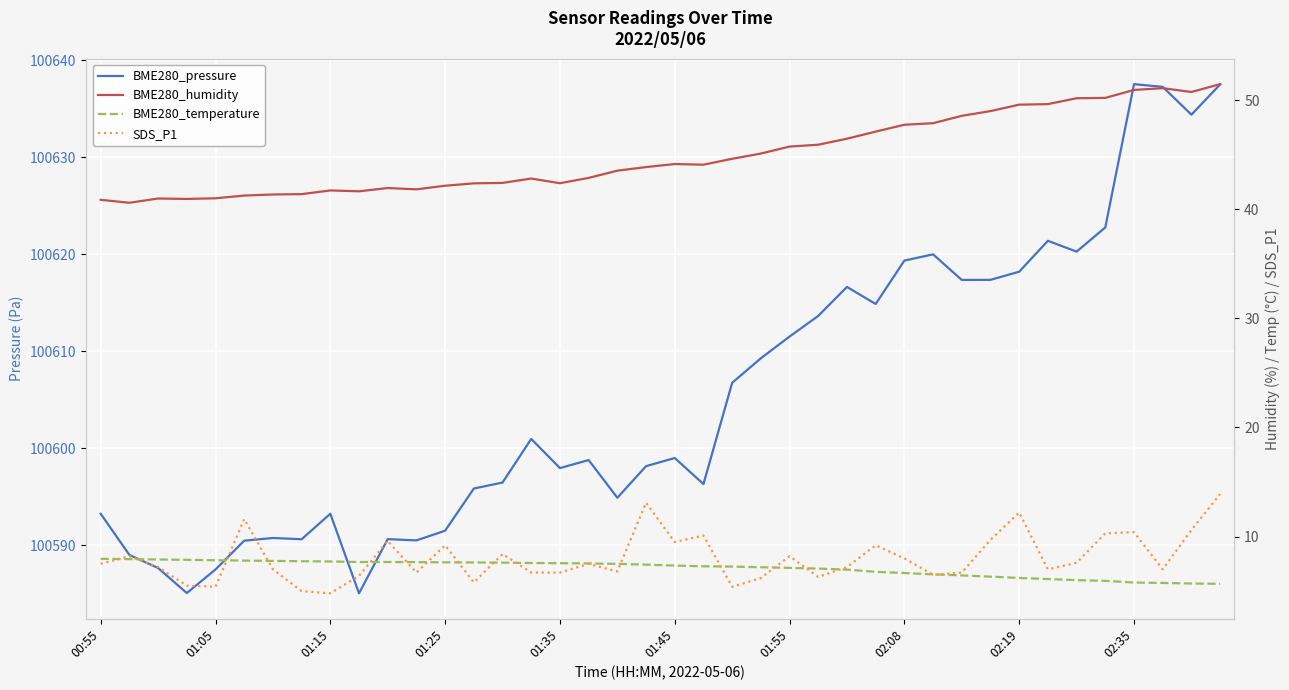

Is it true that SDS_P1 equals 15.8 at 01:25?

False